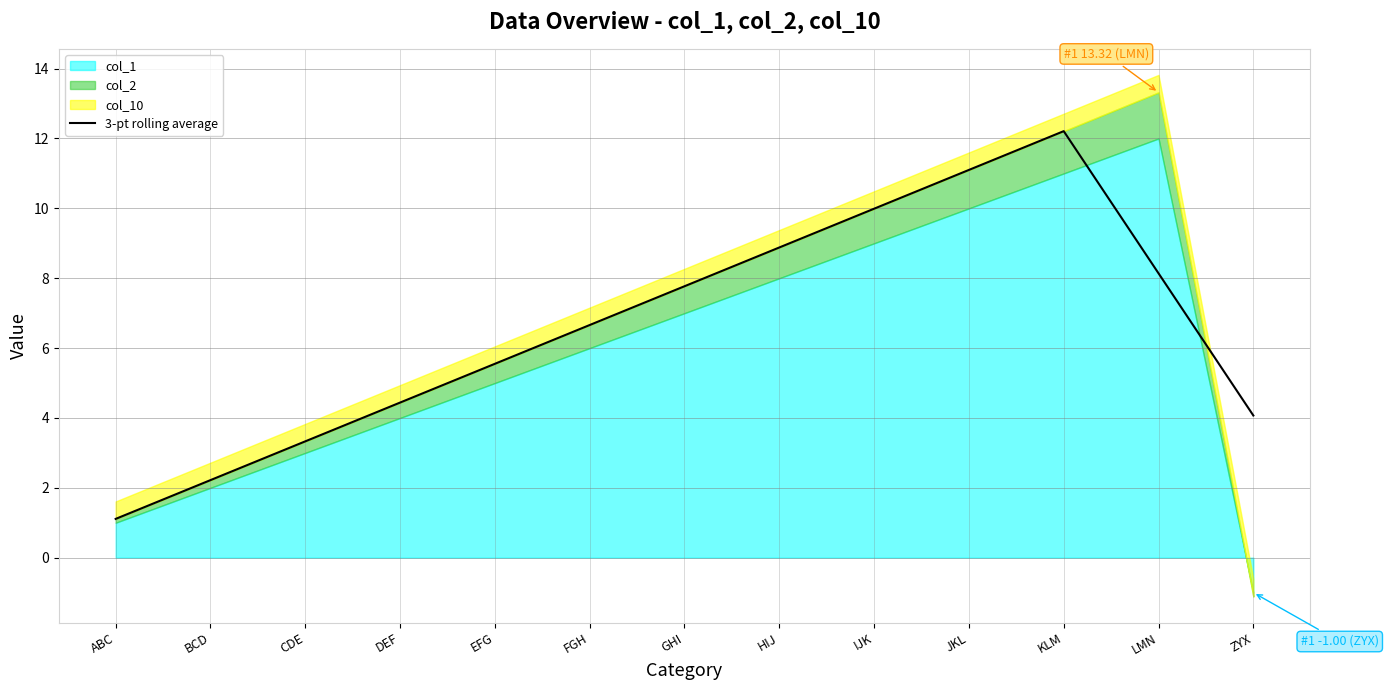

At which label does the data first exceed 6?

FGH